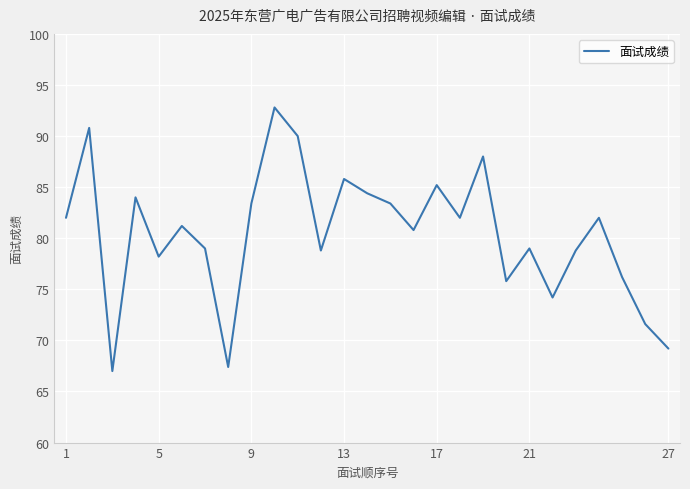

What is the smallest value displayed?

67.0